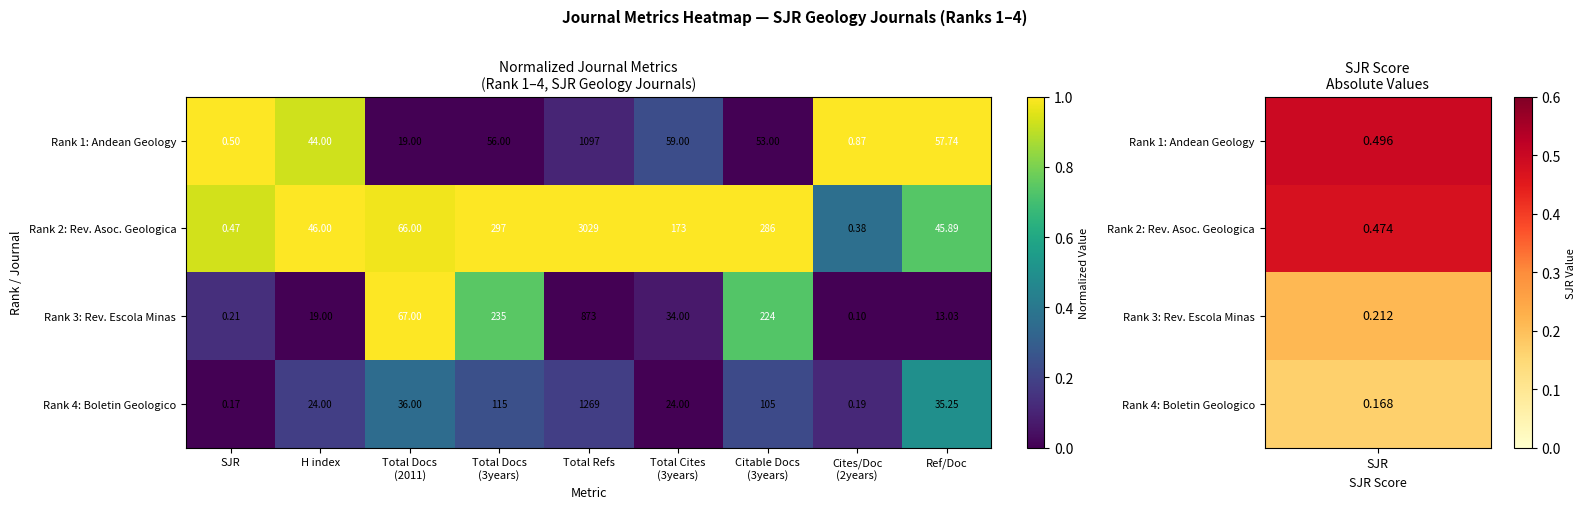

Which category has the lowest value in the Rank 4: Boletin Geologico series?

SJR